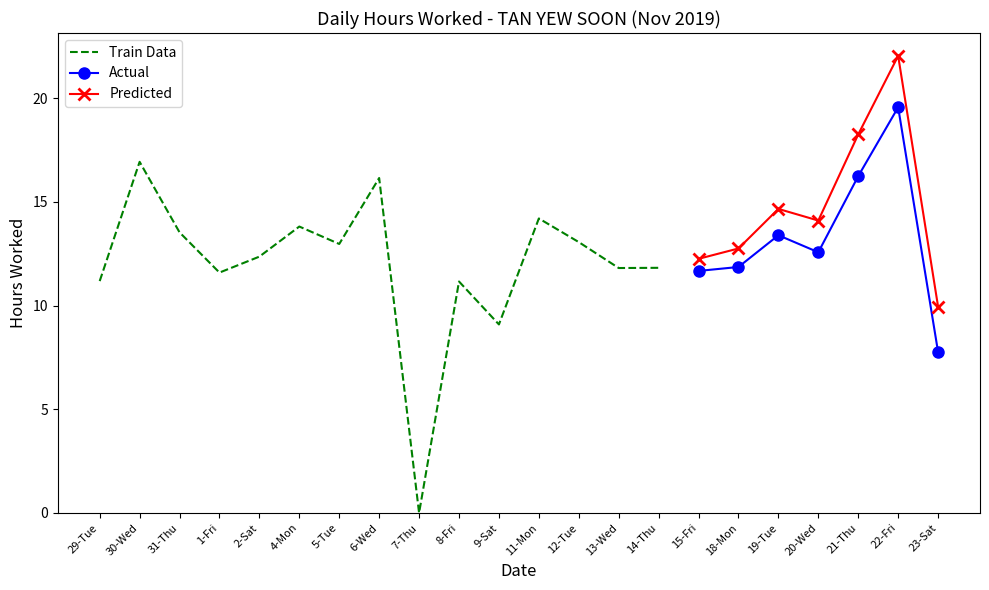

What is the label of the 17th point from the right?

4-Mon